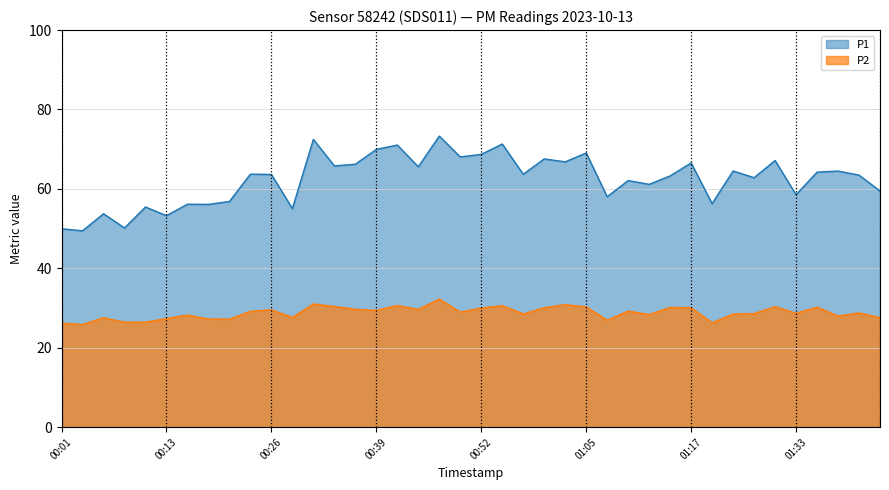

The P2 series shows 26.4 at 00:11. True or false?

True